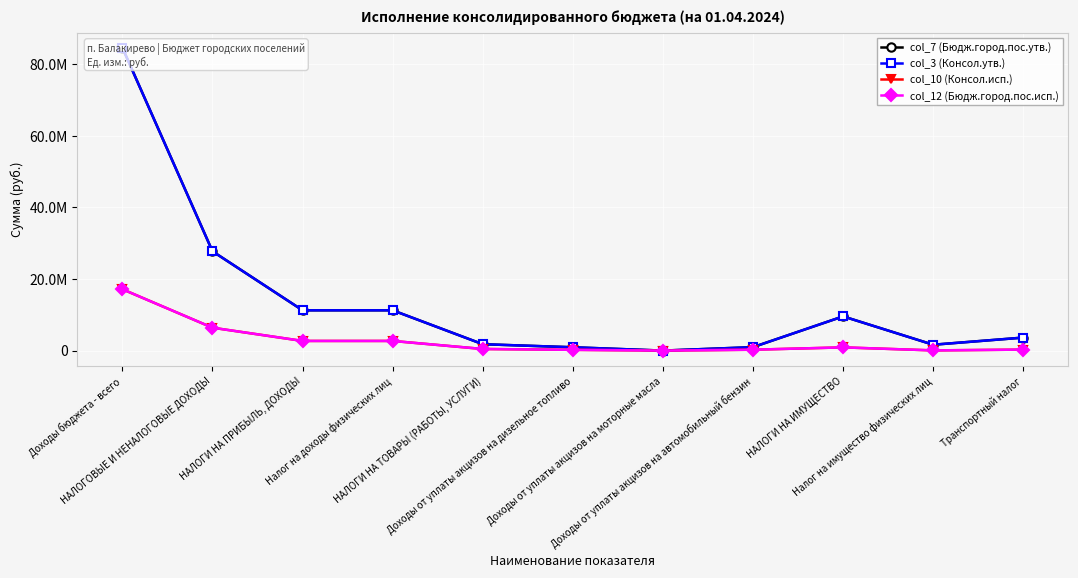

The value of col_10 (Консол.исп.) at Доходы от уплаты акцизов на моторные масла is 721.0. True or false?

False